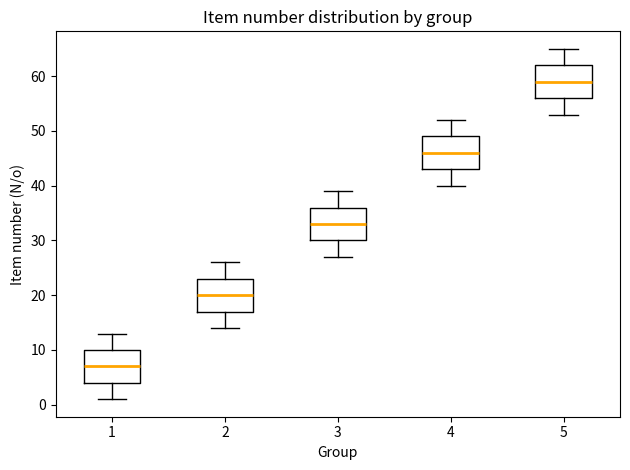

Where does the median line of the box at x = 3 sit on the y-axis? The values are not printed on the chart, so give them approximately, as read against the axis.

33